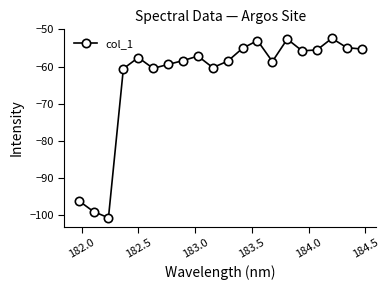

What is the difference between the maximum and second lowest values?

46.6